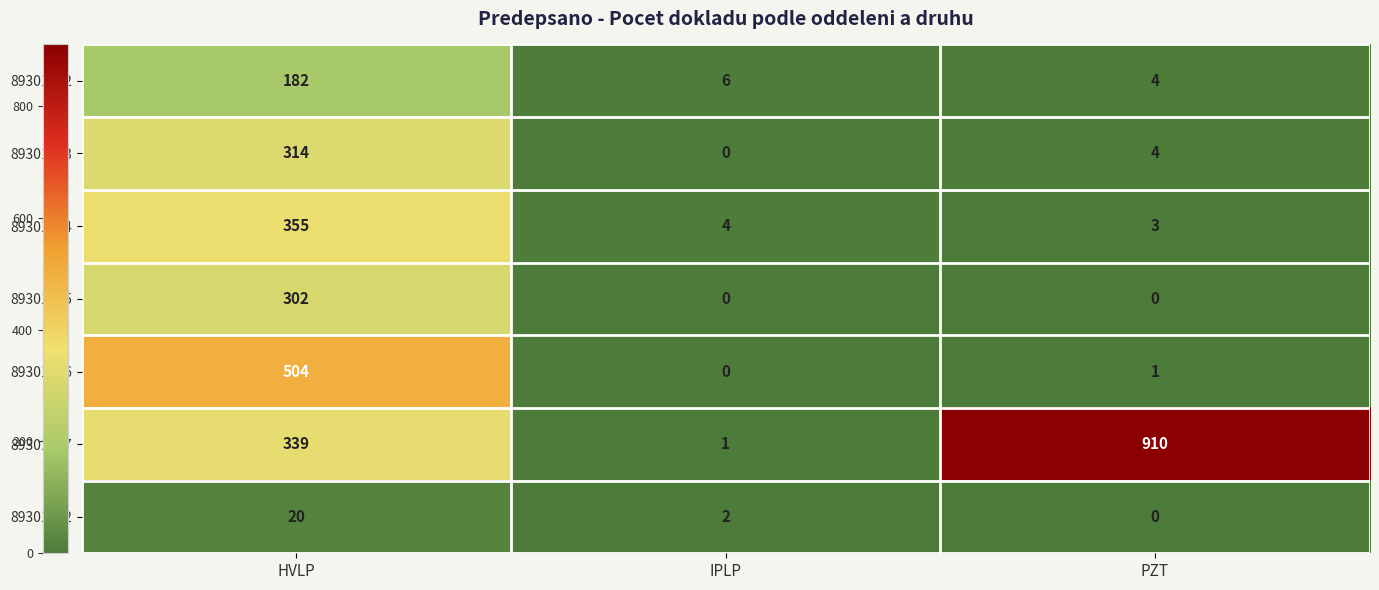

Is it true that 89301602 equals 292 at HVLP?

False